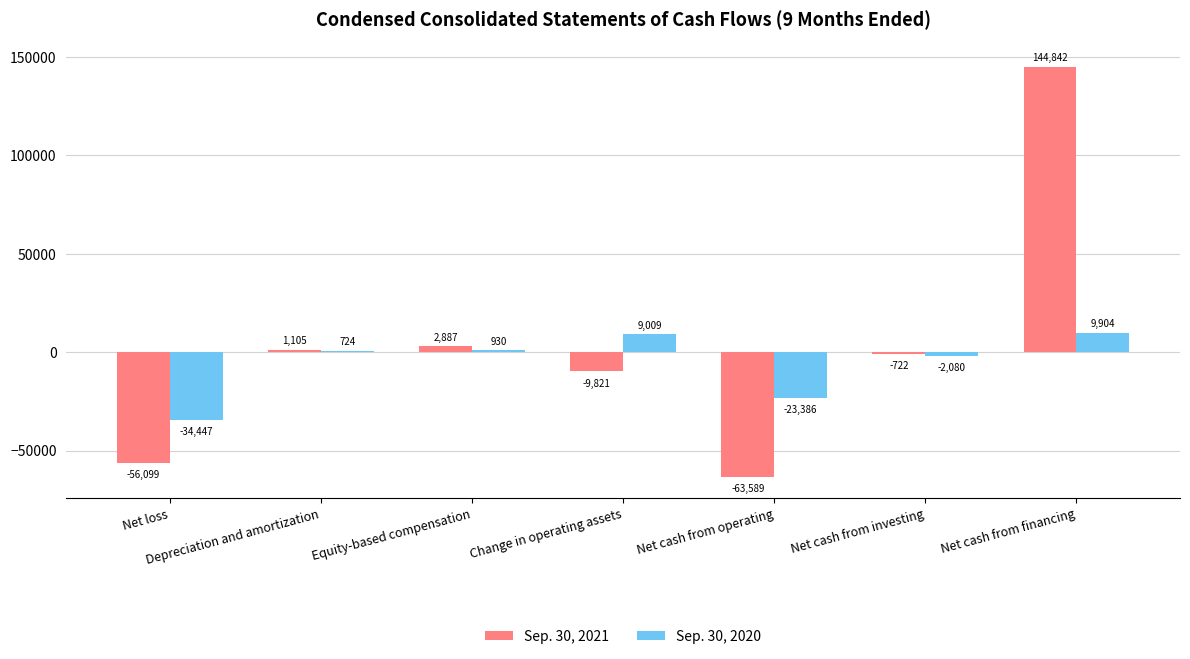

Which series changed the most between Depreciation and amortization and Net cash from operating?

Sep. 30, 2021